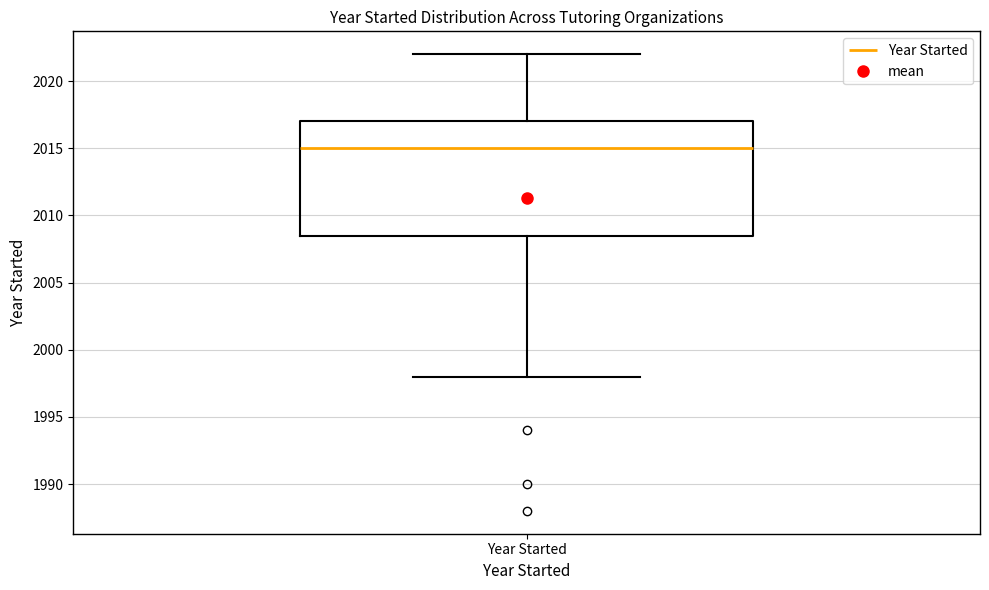

Transcribe this box plot: give where the median line is, the range the box spans, and where the two whiskers end, as read against the y-axis. The values are not printed on the chart, so give them approximately, as read against the axis.

median 2015.0, box 2008.5 to 2017.0, whiskers 1998.0 to 2022.0